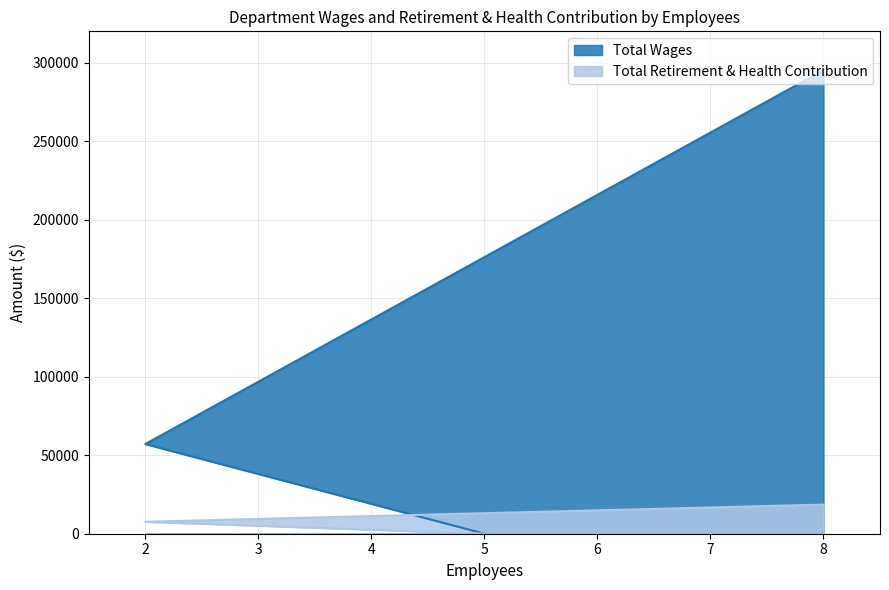

Rank the series at 8 from lowest to highest value.

Total Retirement & Health Contribution, Total Wages